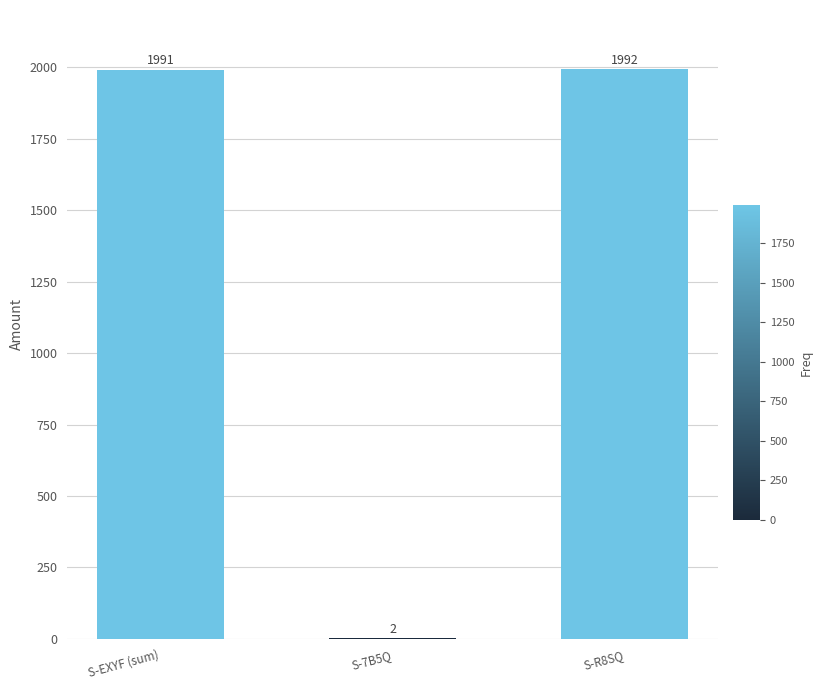

Approximately how many times larger is the value at S-EXYF (sum) compared to S-7B5Q?

995.5